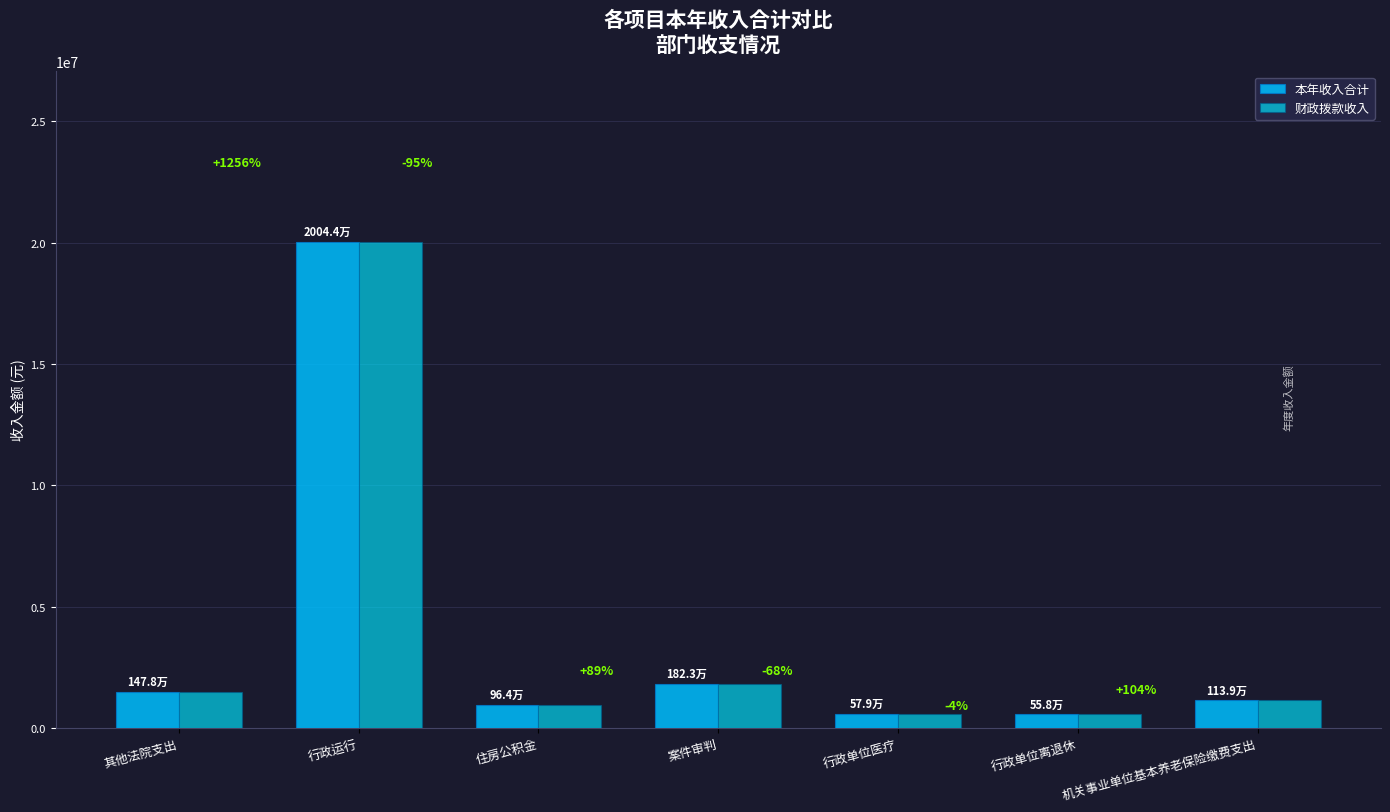

Which series changed the most between 其他法院支出 and 行政单位医疗?

本年收入合计